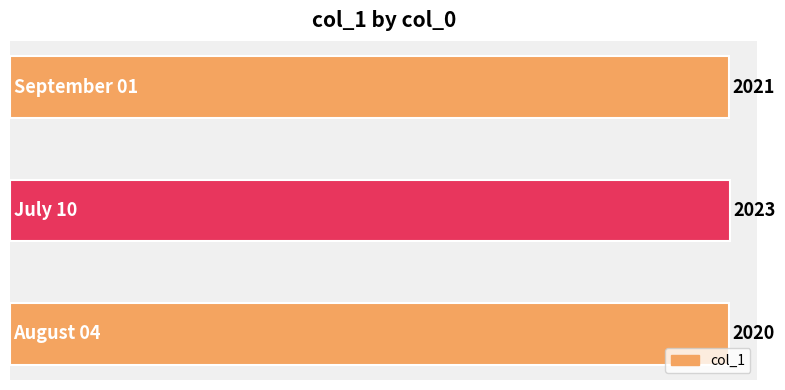

Count the values in the range 2020 to 2023.

3